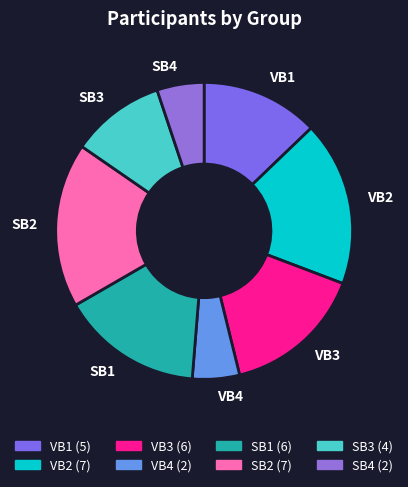

Which has a higher value, VB4 or SB2?

SB2